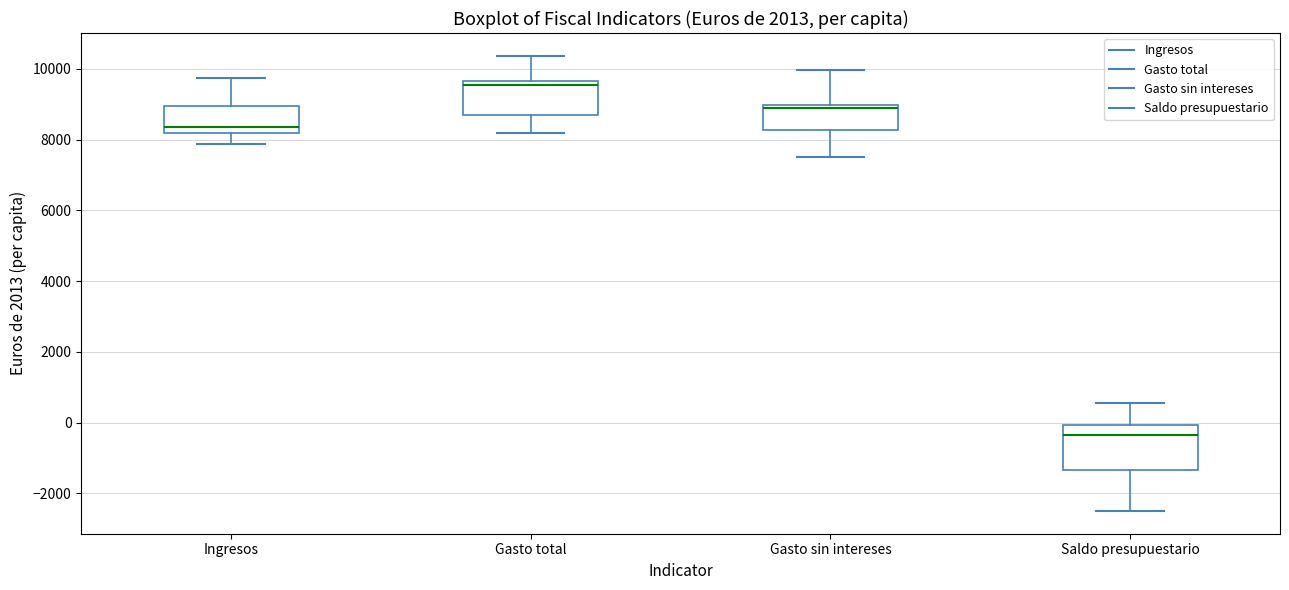

Which box's median line is the highest?

Gasto total